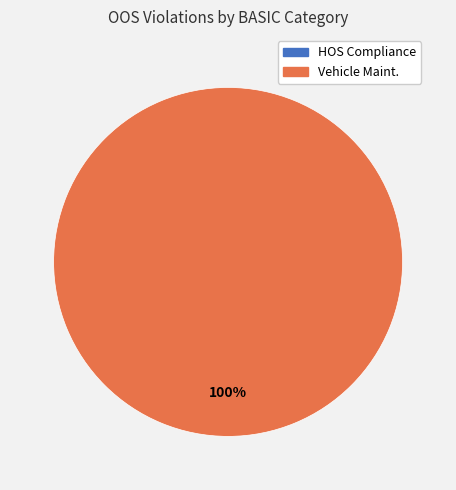

Is it true that HOS Compliance is 0% of the pie?

True